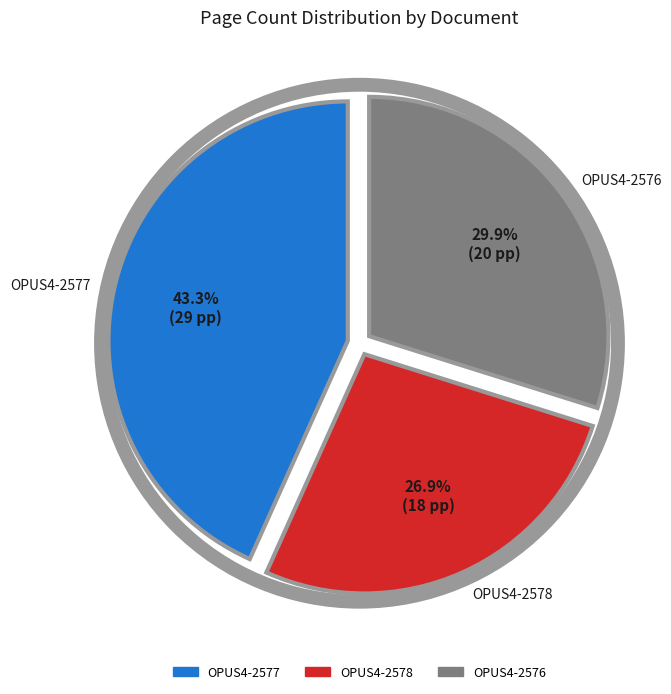

What is the total percentage of OPUS4-2578 and OPUS4-2577?

70.1%